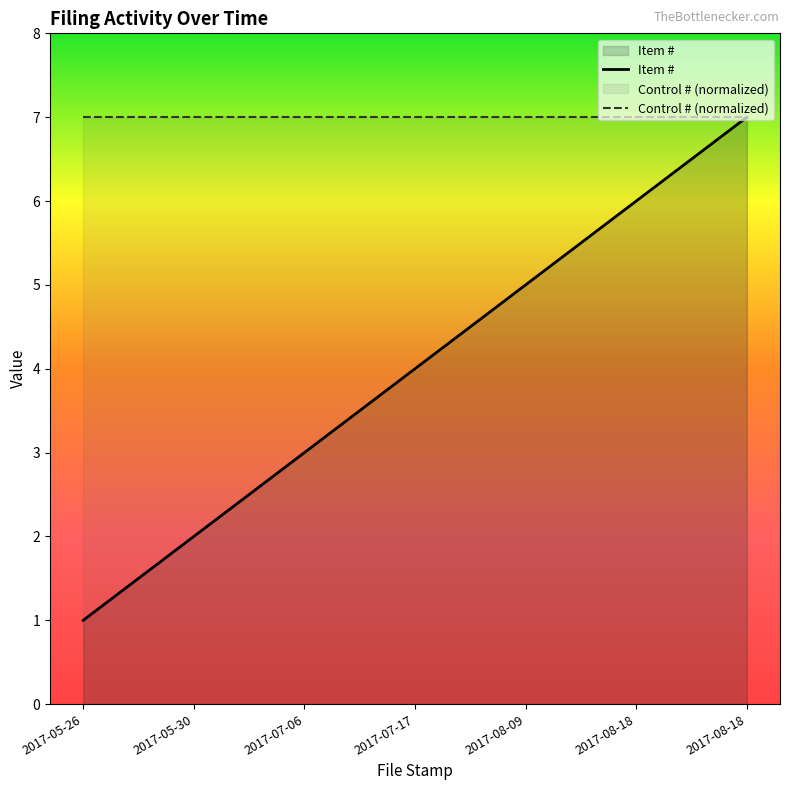

How many data points are above 4?

3